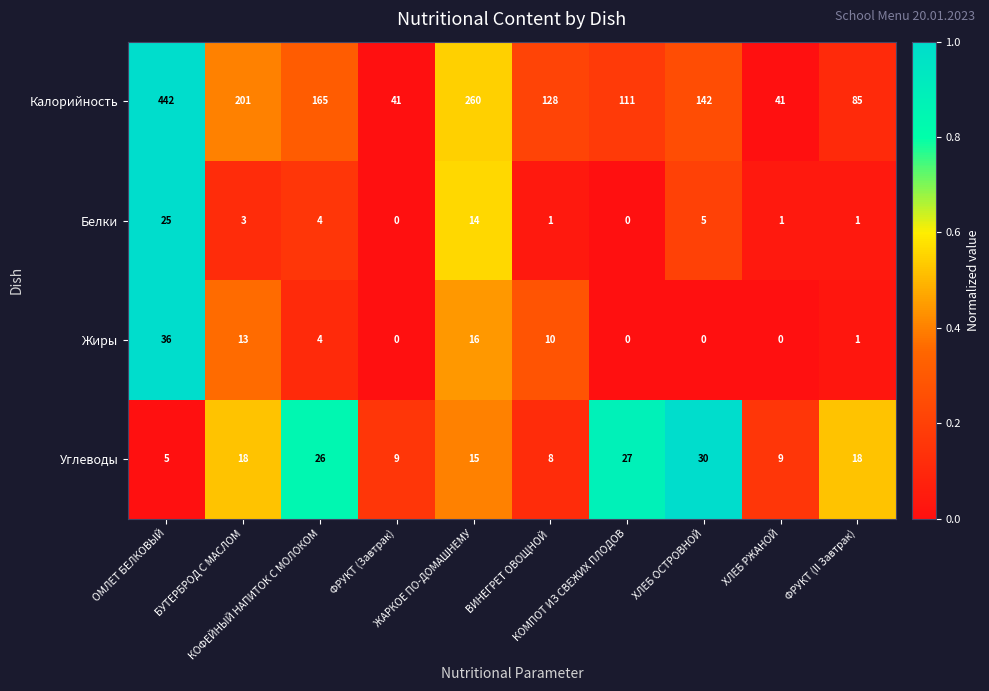

Which series has the largest range (max minus min)?

Калорийность